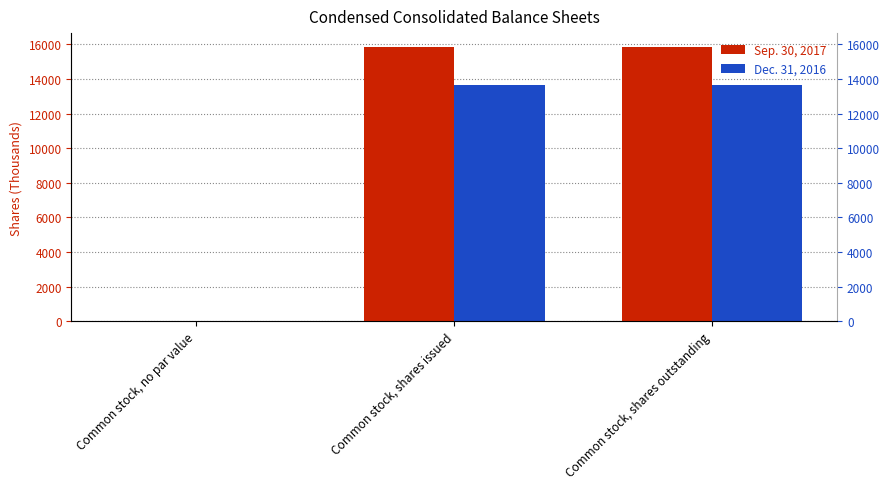

Which series has the largest total across all categories?

Sep. 30, 2017